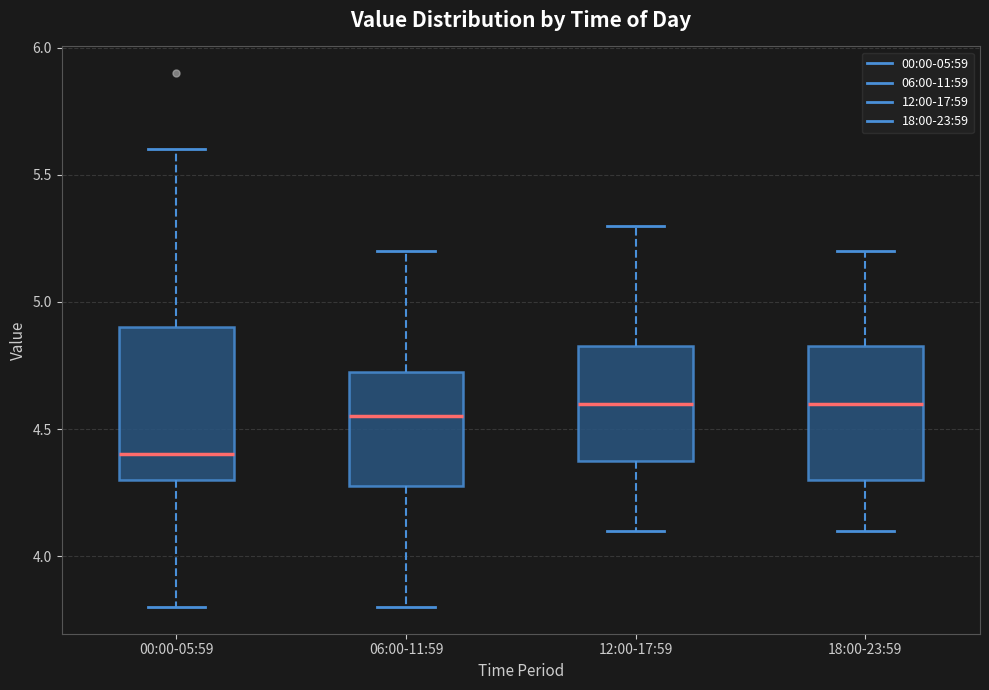

Which box has the lowest median line?

00:00-05:59